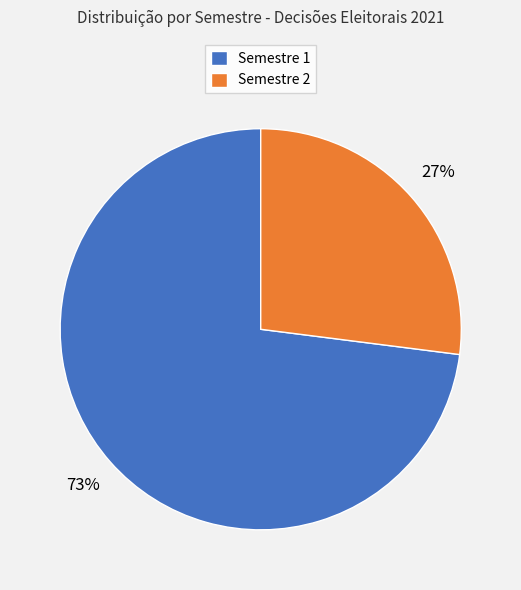

True or false: Semestre 2 accounts for 41% of the total.

False